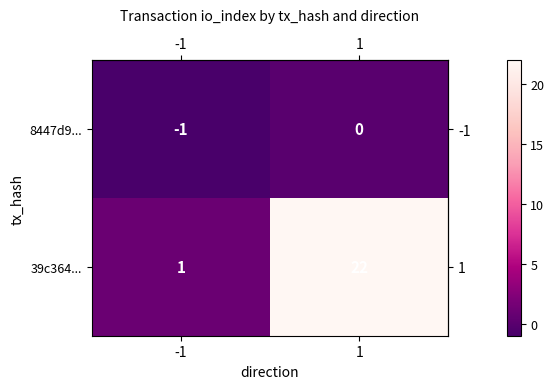

Is the value of 8447d9... at 1 greater than the value of 39c364... at 1?

No